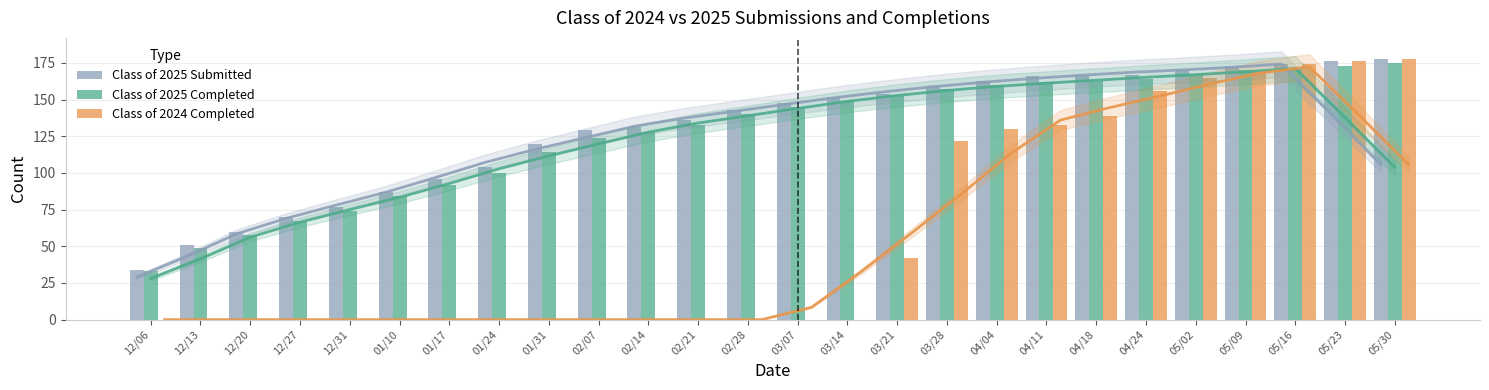

What is the difference between the highest and lowest values at 02/07?

129